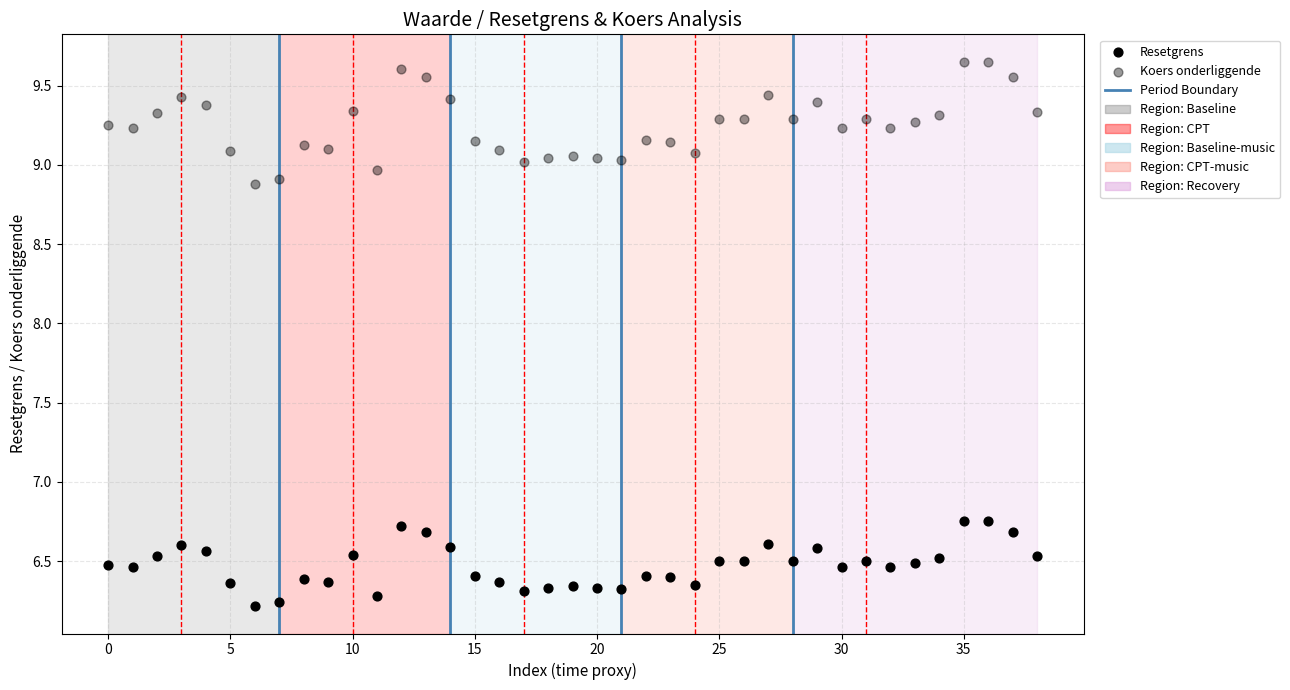

How many data points are displayed?

78